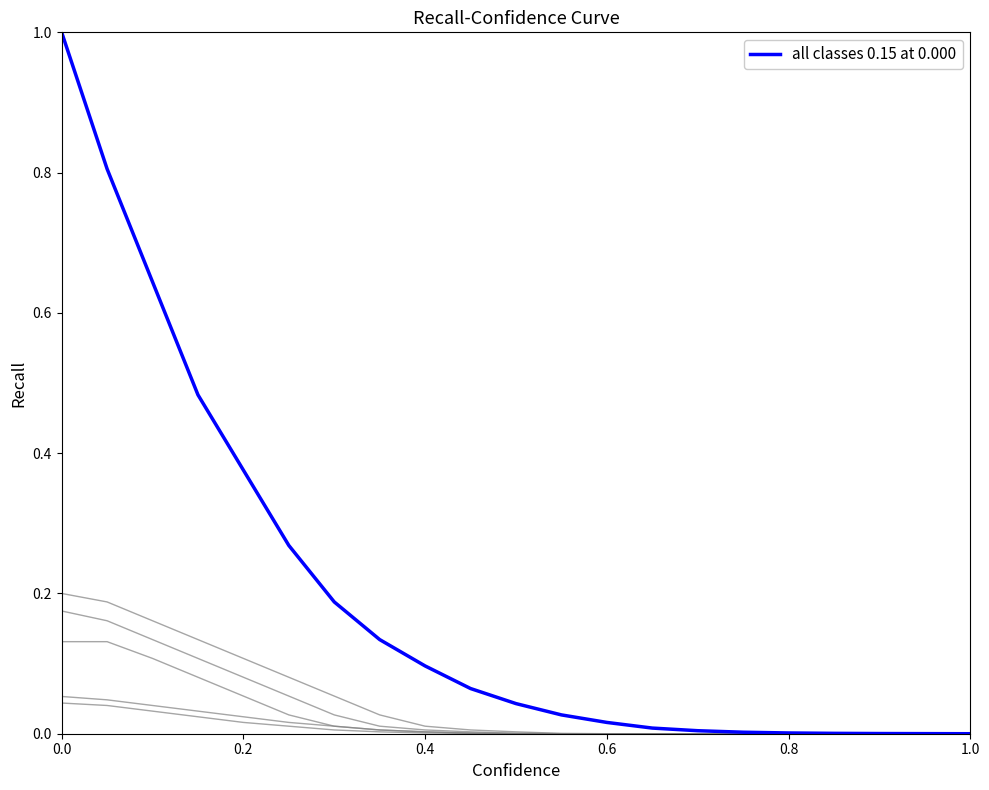

Does the chart display data point markers on the line(s)?

No